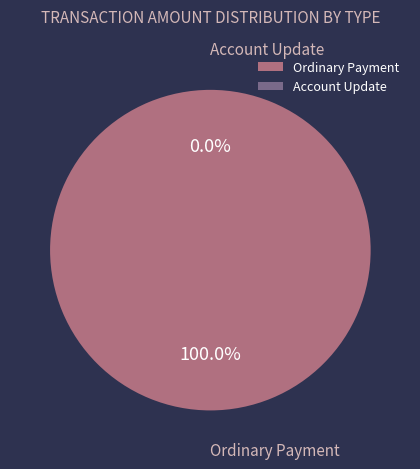

To the nearest percent, what is the combined percentage of Ordinary Payment (345114) and Ordinary Payment (331683)?

50%